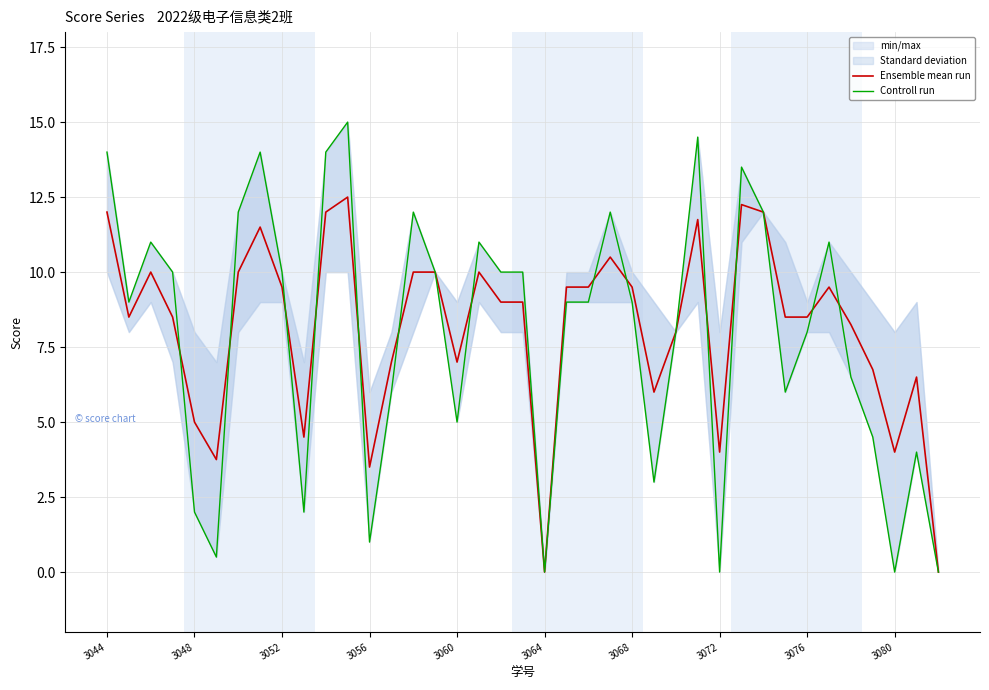

Count the number of categories in the chart.

39